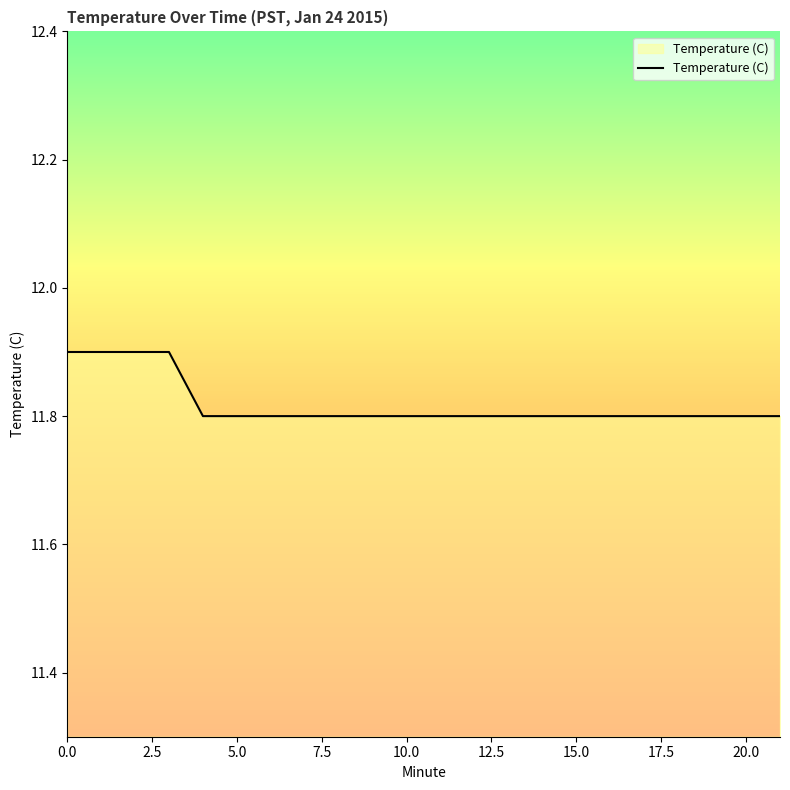

What is the maximum value shown in the chart?

11.9